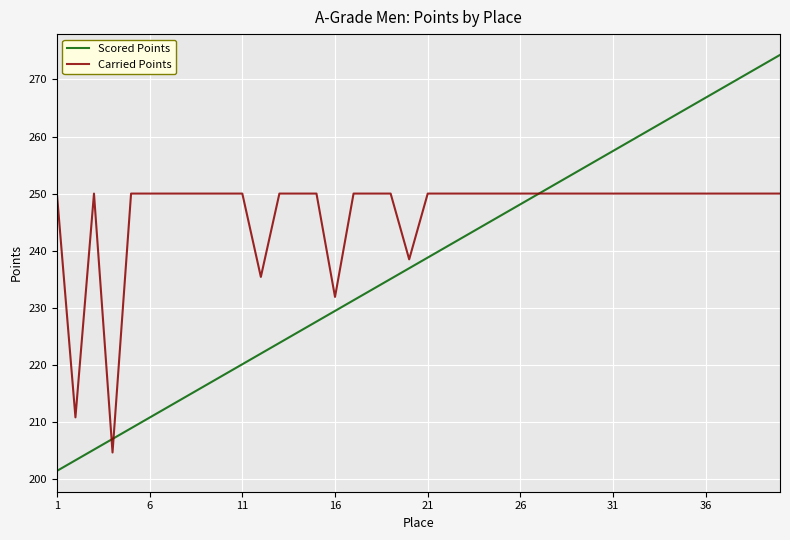

Which series has the widest spread of values?

Scored Points